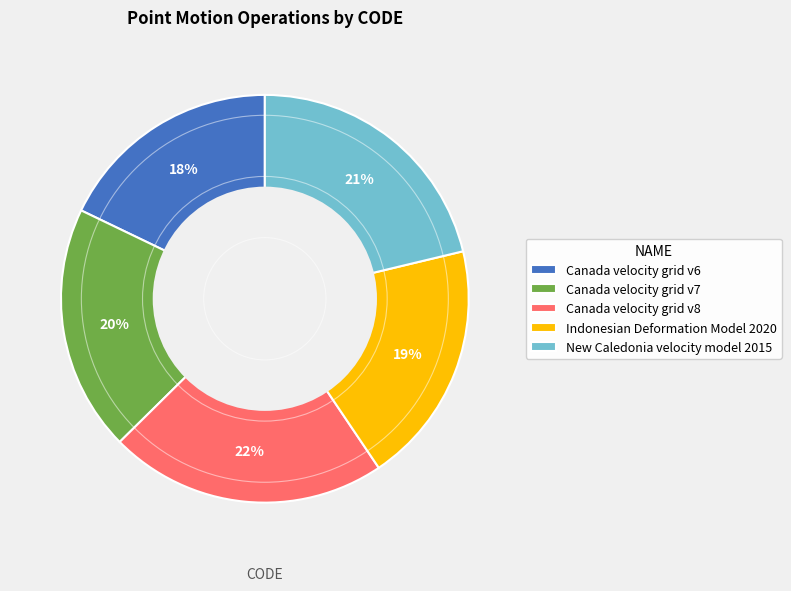

To the nearest percent, what is the difference between the largest and smallest slice percentages?

4%